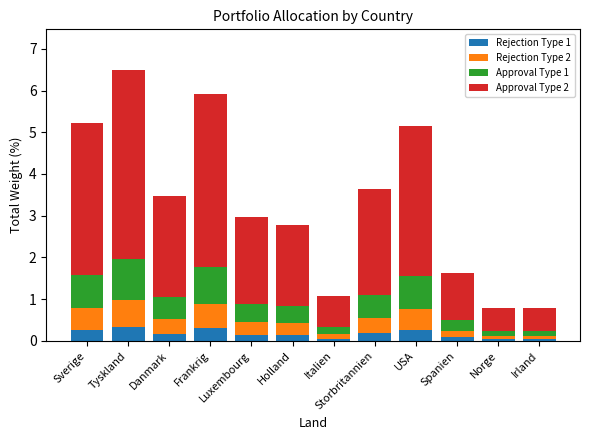

The value of Rejection Type 1 at Sverige is 0.3. True or false?

True